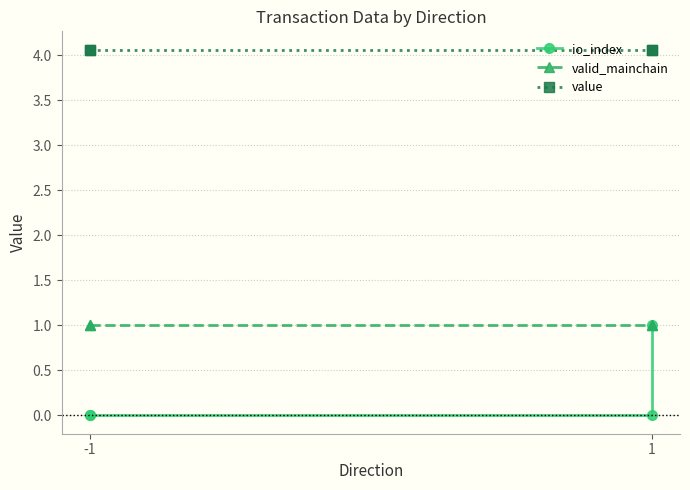

How many lines are shown in the chart?

3